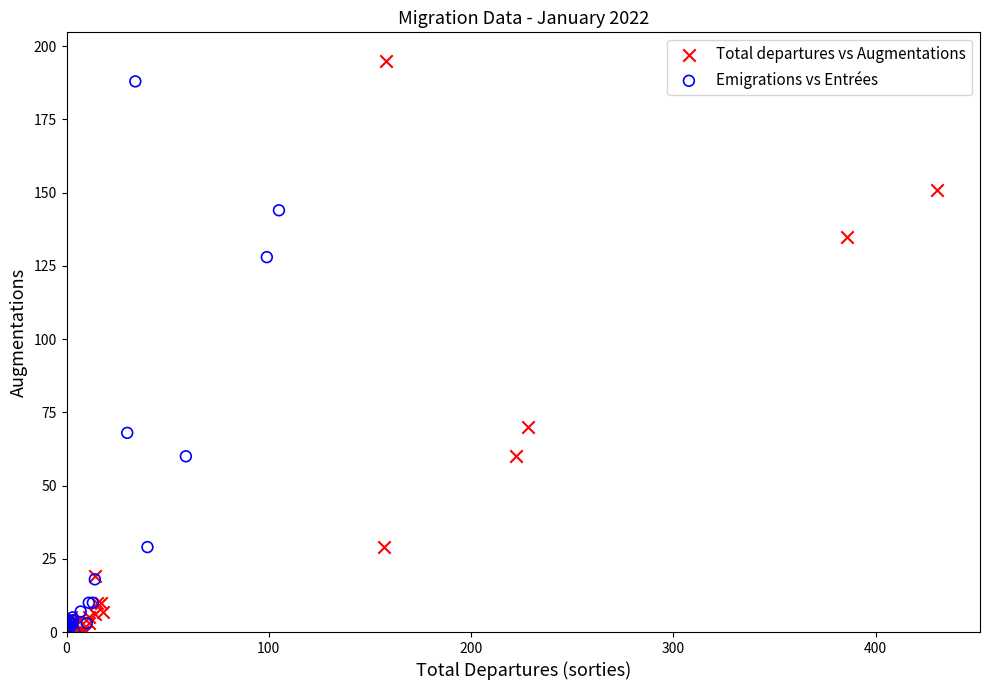

Which series has the widest spread of Y values?

Total departures vs Augmentations